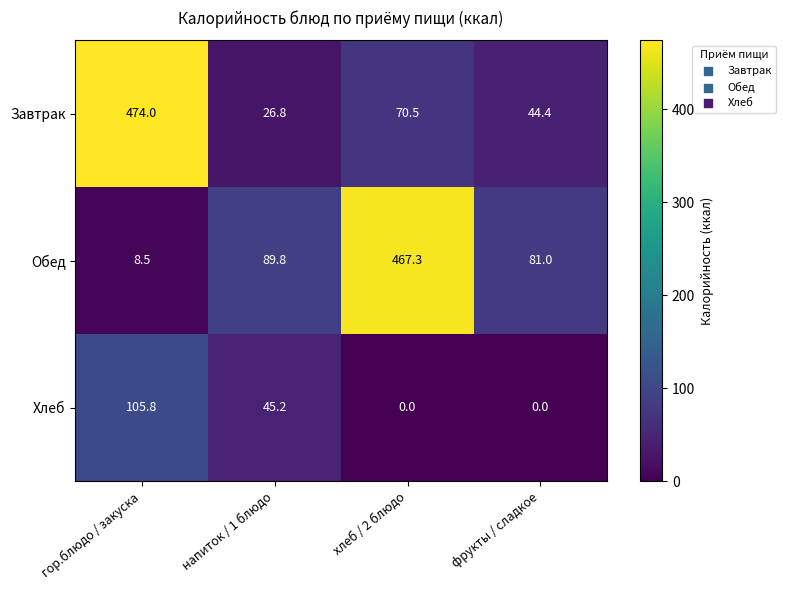

Which series has the widest spread of values?

Обед